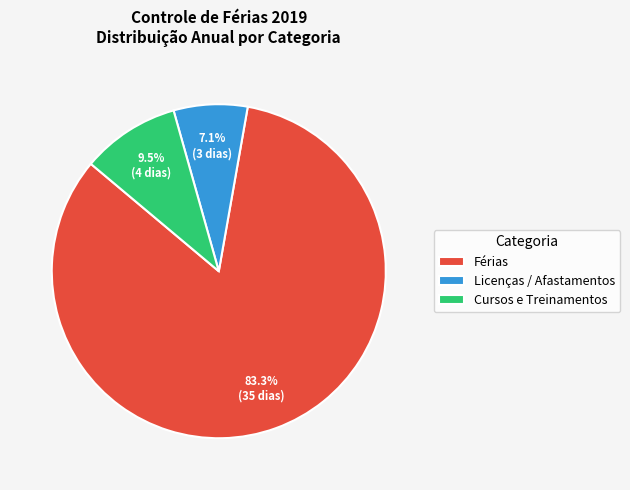

Does any single category account for the majority?

Yes